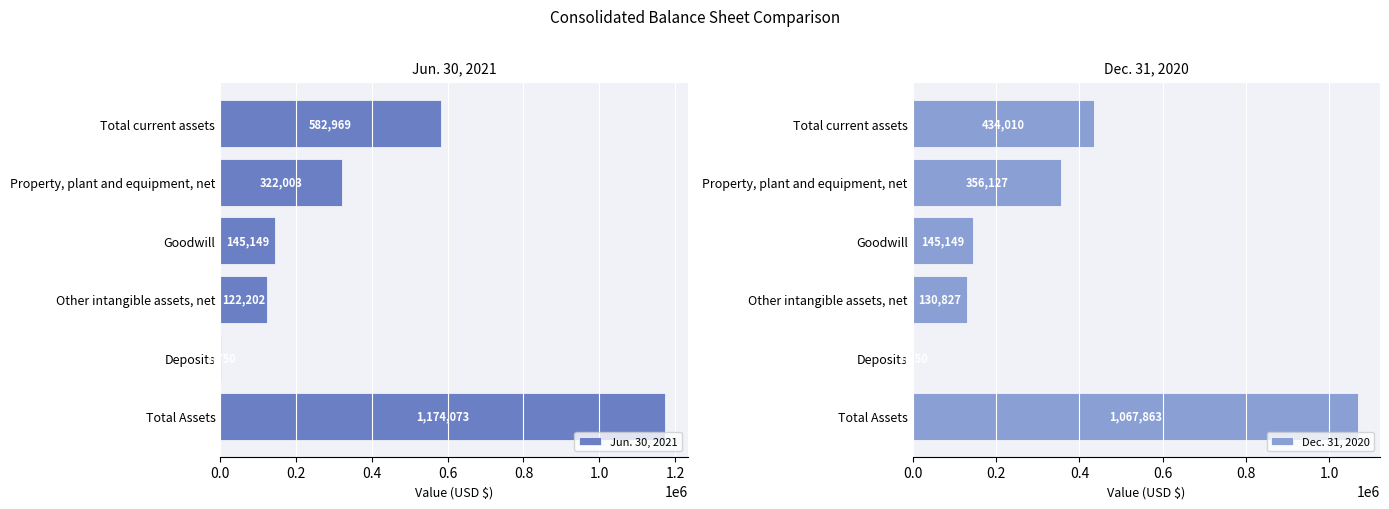

What is the sum of the Jun. 30, 2021 values at Property, plant and equipment, net and Total Assets?

1496076